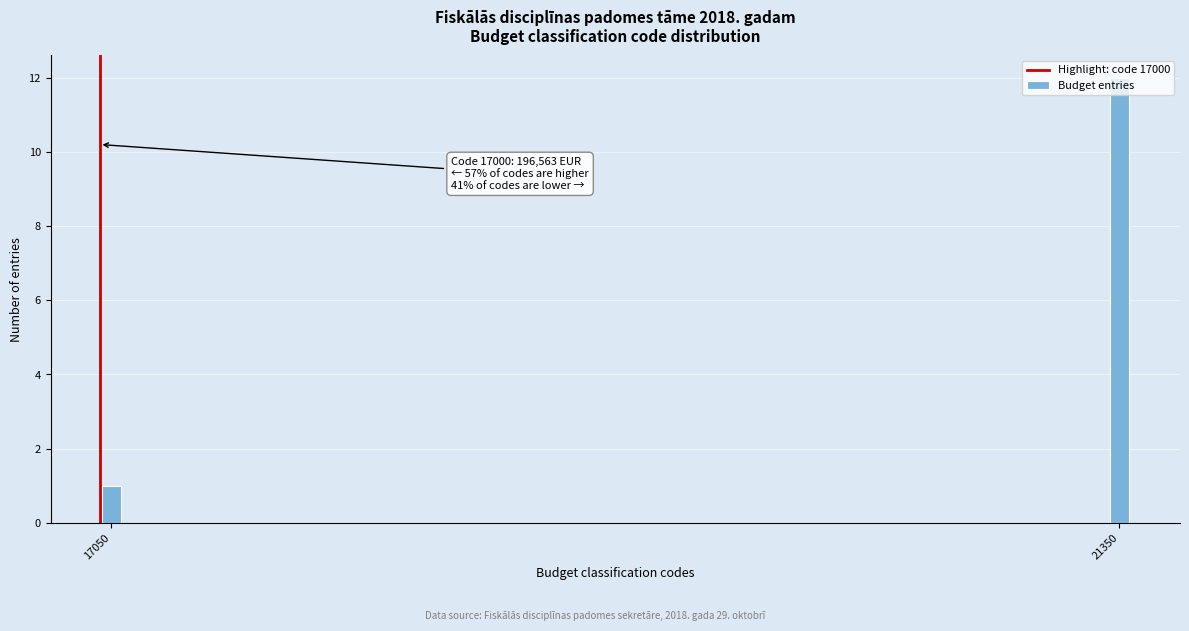

The chart shows a value of 18 at 21350. True or false?

False